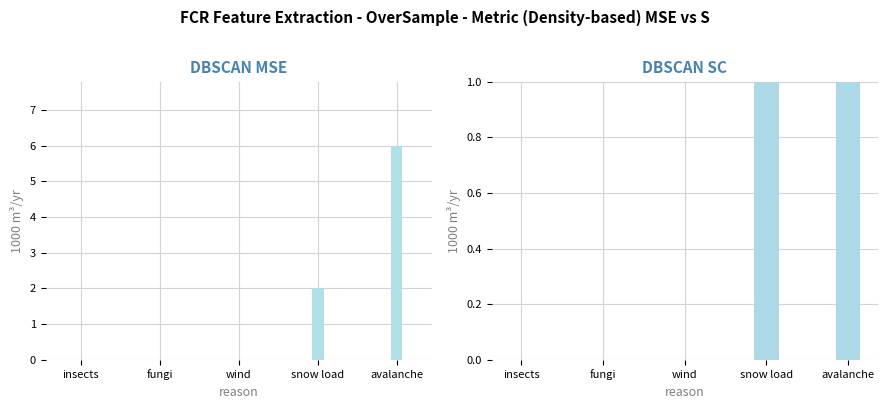

Rank the categories by Alps value from highest to lowest.

insects, fungi, wind, snow load, avalanche